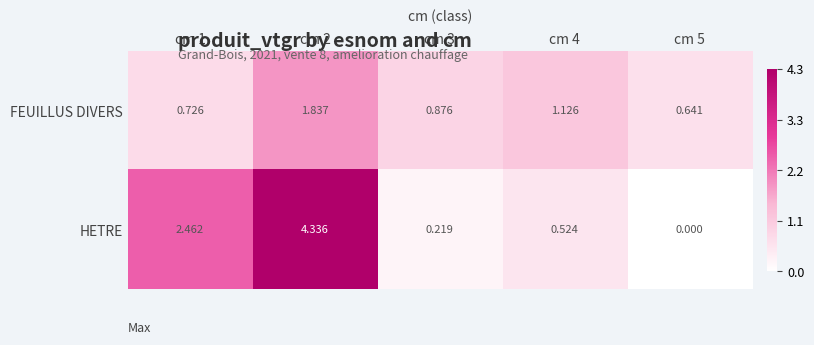

Which series has the widest spread of values?

HETRE